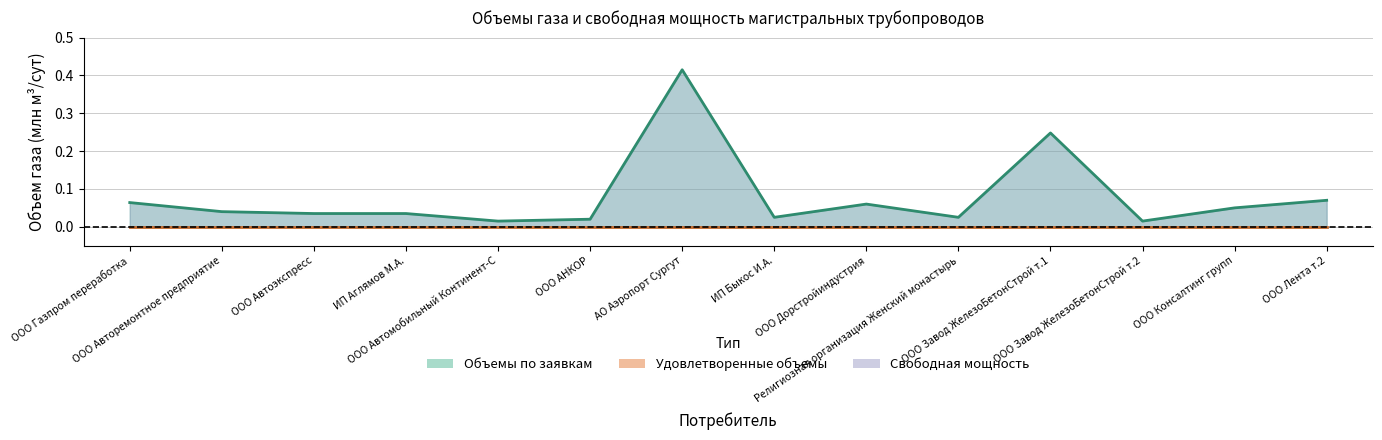

What is the sum of all Свободная мощность values?

1.1